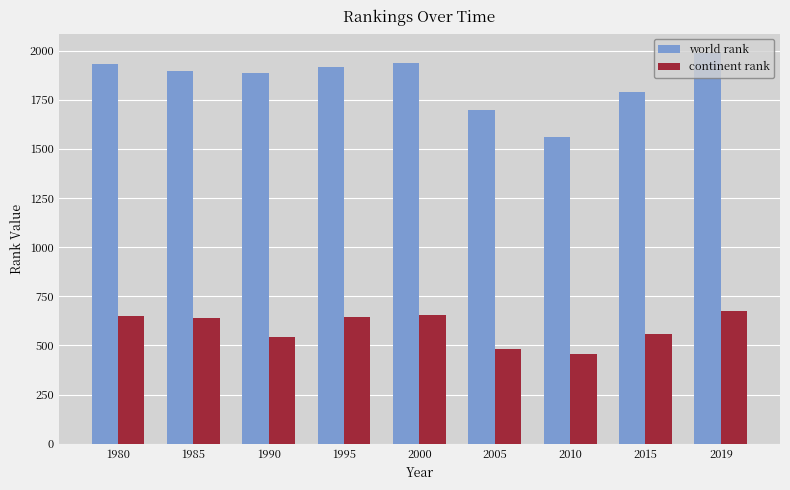

What are all the series names shown in the legend?

world rank, continent rank